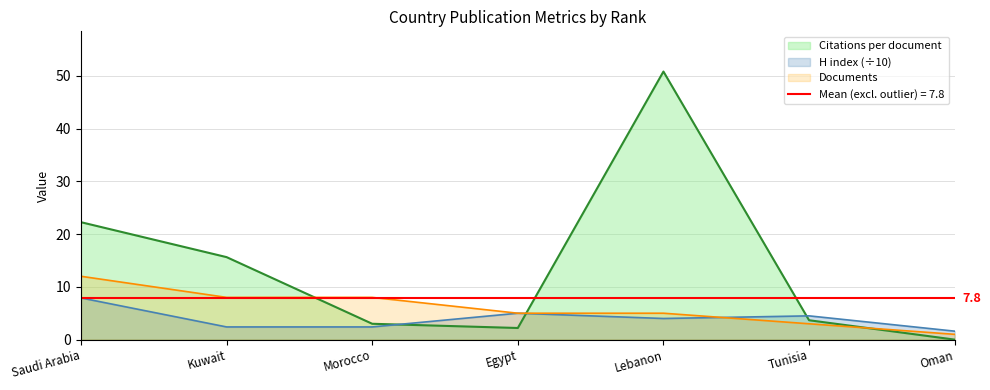

Which category has the highest value in the Documents series?

Saudi Arabia